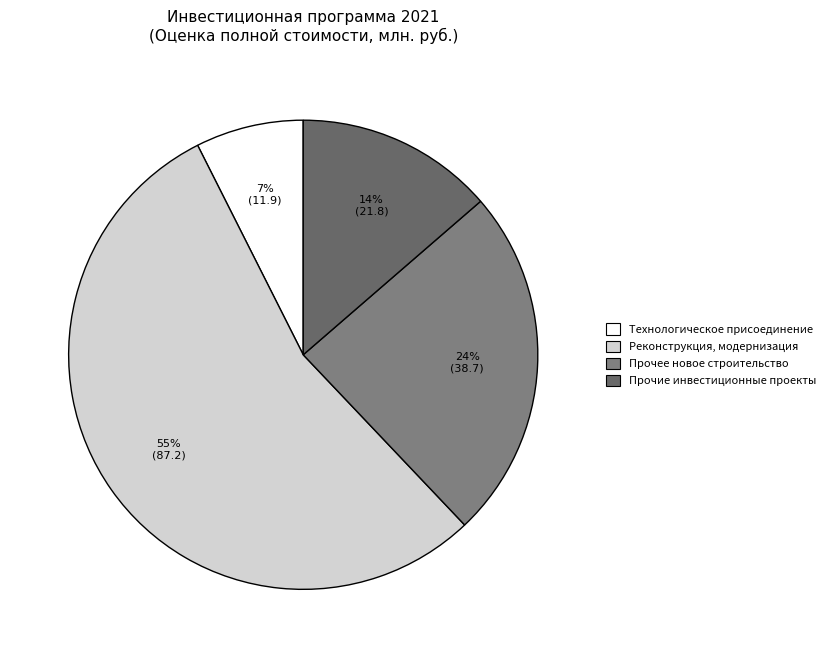

How many slices are in this pie chart?

4